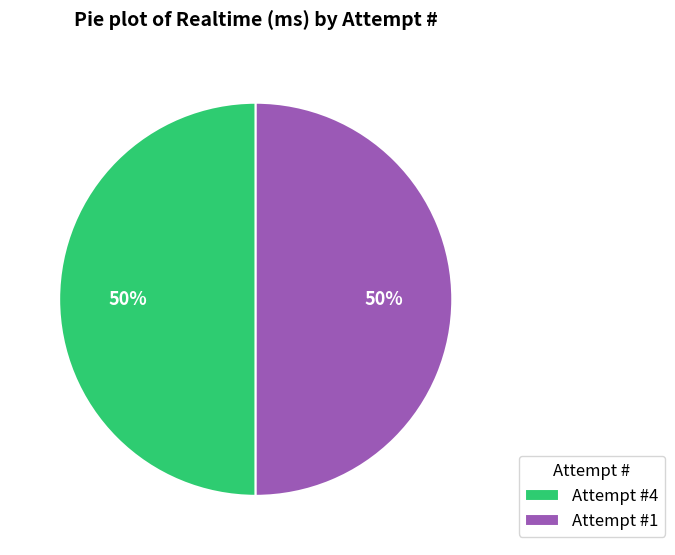

Is the sum of Attempt #4 and Attempt #1 greater than half?

Yes